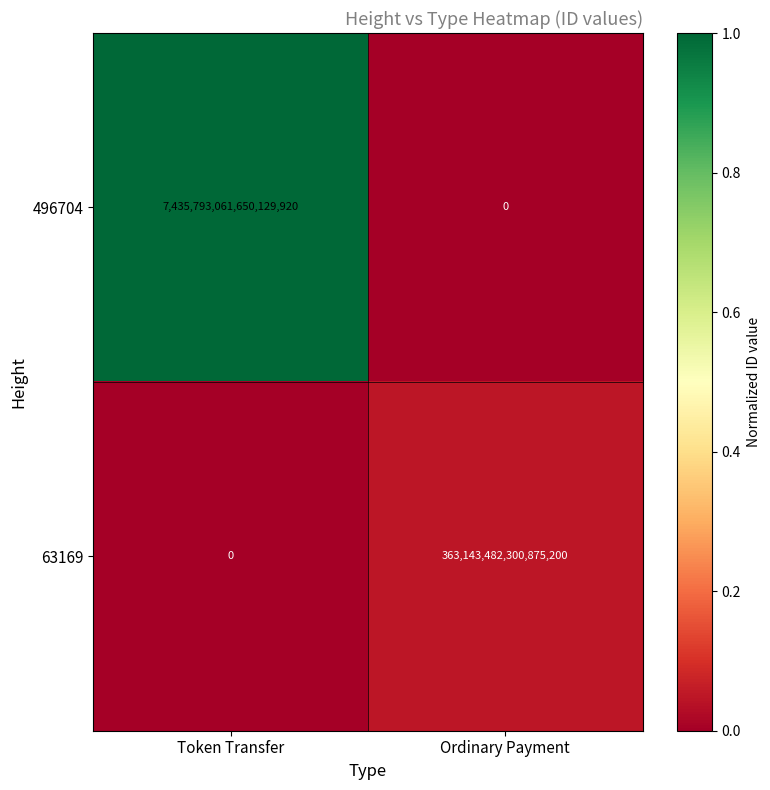

Where is 496704 nearest to the value 3717896530825064960?

Token Transfer